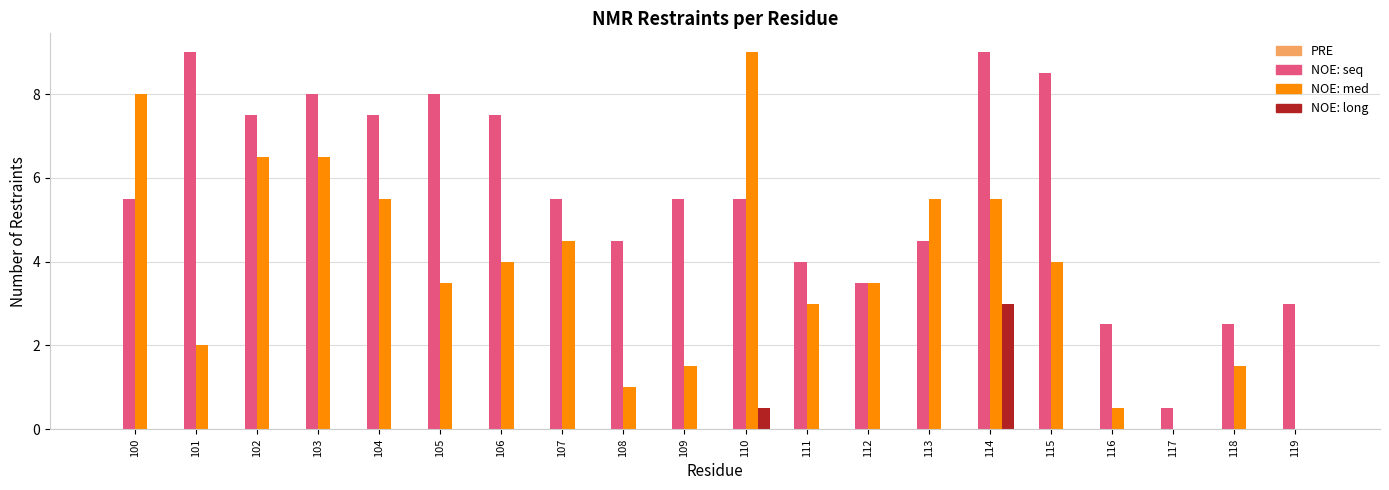

At which label does NOE: med first exceed 4?

100